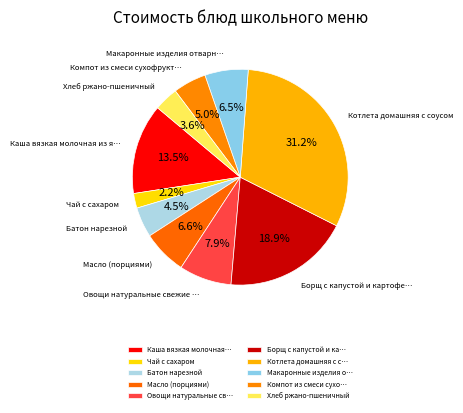

What is the largest slice in the pie chart?

Котлета домашняя с соусом